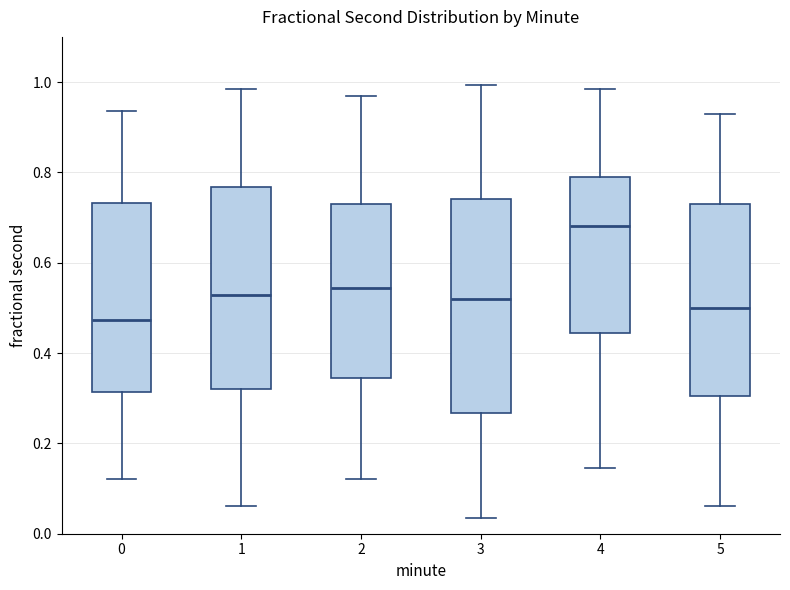

Reading left to right, transcribe this box plot: for each box, give where its median line is, the range the box spans, and where its two whiskers end, as read against the y-axis. The values are not printed on the chart, so give them approximately, as read against the axis.

0: median 0.48, box 0.32 to 0.74, whiskers 0.12 to 0.94
1: median 0.52, box 0.32 to 0.76, whiskers 0.06 to 0.98
2: median 0.54, box 0.34 to 0.72, whiskers 0.12 to 0.96
3: median 0.52, box 0.26 to 0.74, whiskers 0.04 to 1.00
4: median 0.68, box 0.44 to 0.80, whiskers 0.14 to 0.98
5: median 0.50, box 0.30 to 0.72, whiskers 0.06 to 0.92